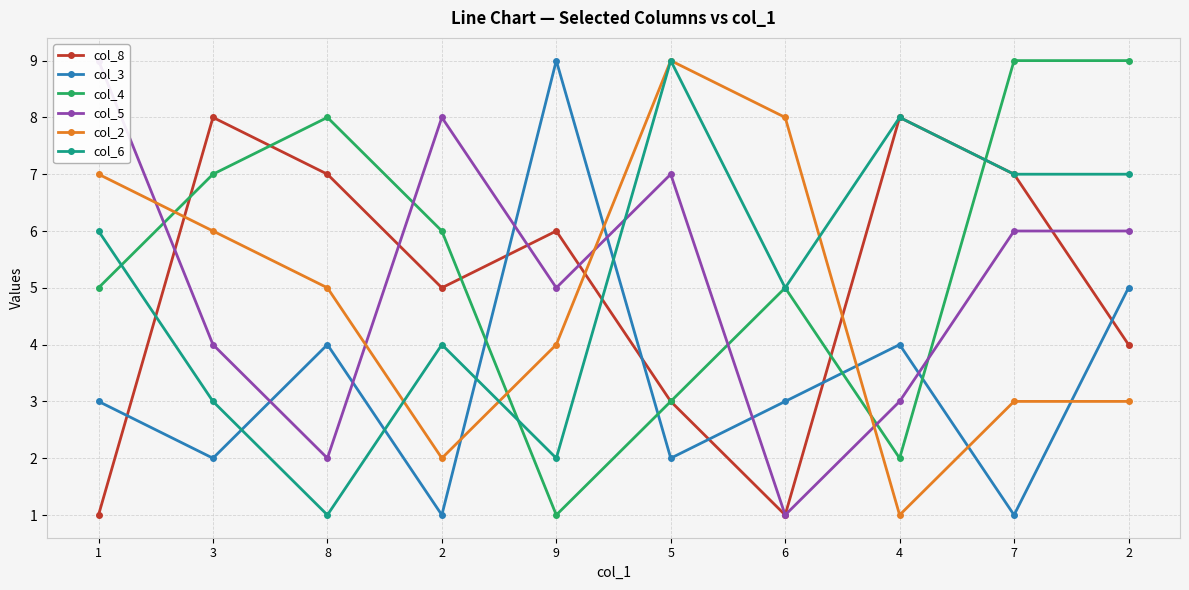

At how many categories does at least one series exceed 6?

10